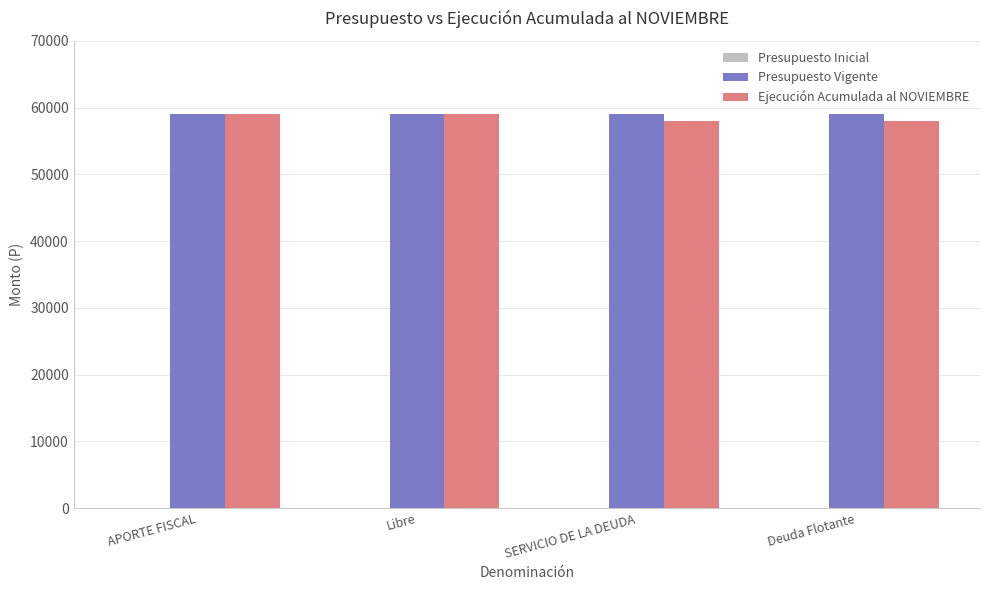

What is the label of the 4th bar from the right?

APORTE FISCAL